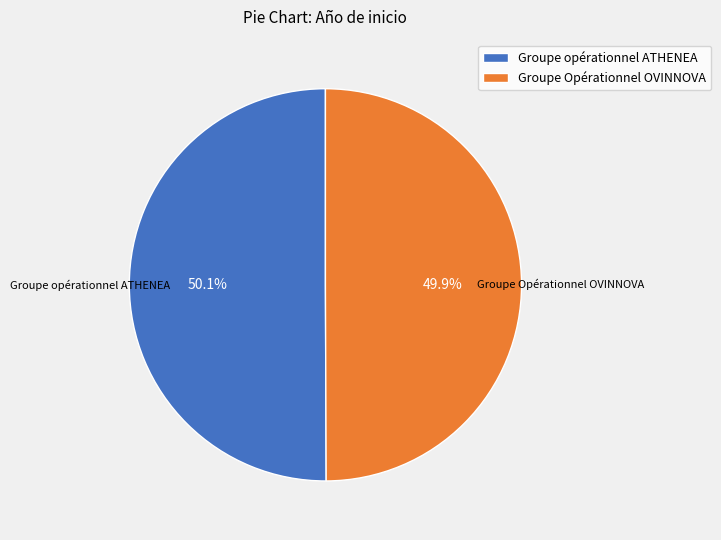

Do Groupe Opérationnel OVINNOVA and Groupe opérationnel ATHENEA together represent more than half of the pie?

Yes